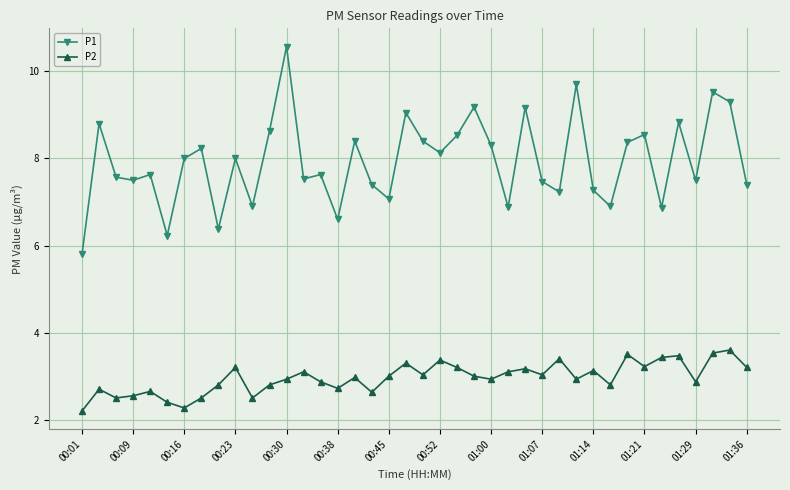

How many lines are shown in the chart?

2